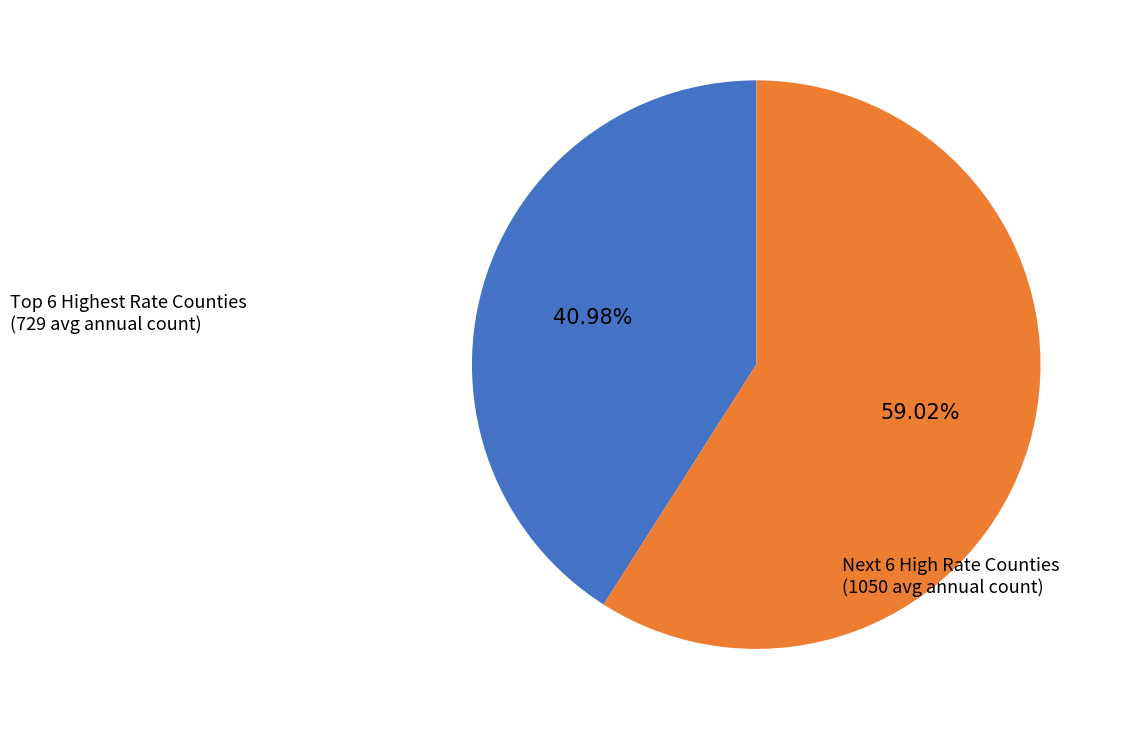

Is there a majority slice in this chart?

Yes